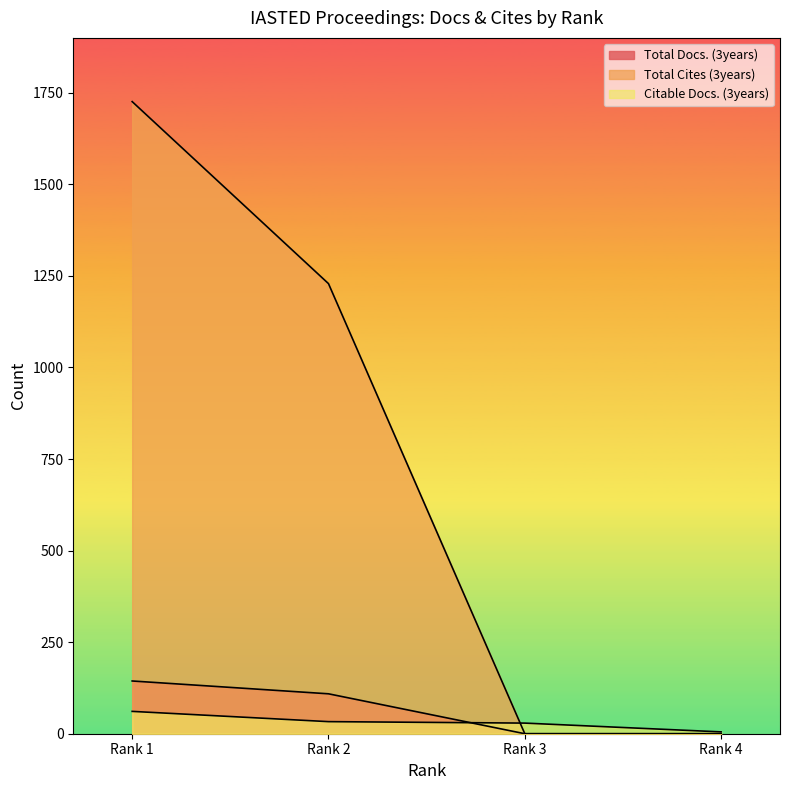

How many Total Cites (3years) values are between 0 and 1726?

4